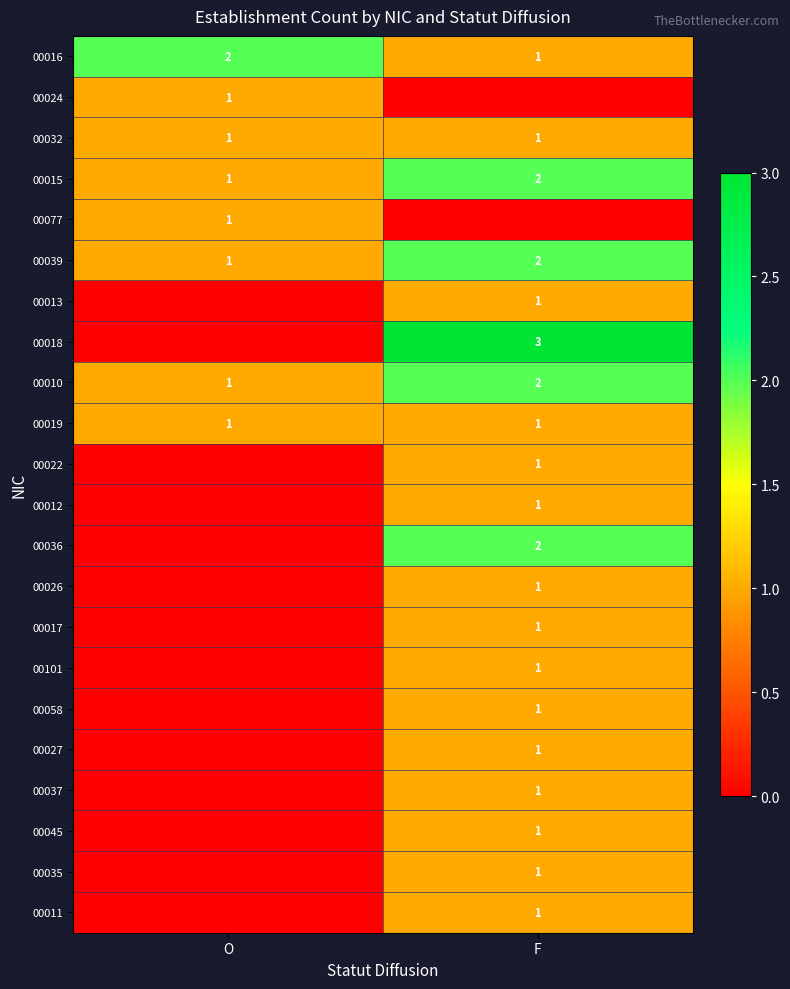

At which label does 00015 reach its minimum?

O